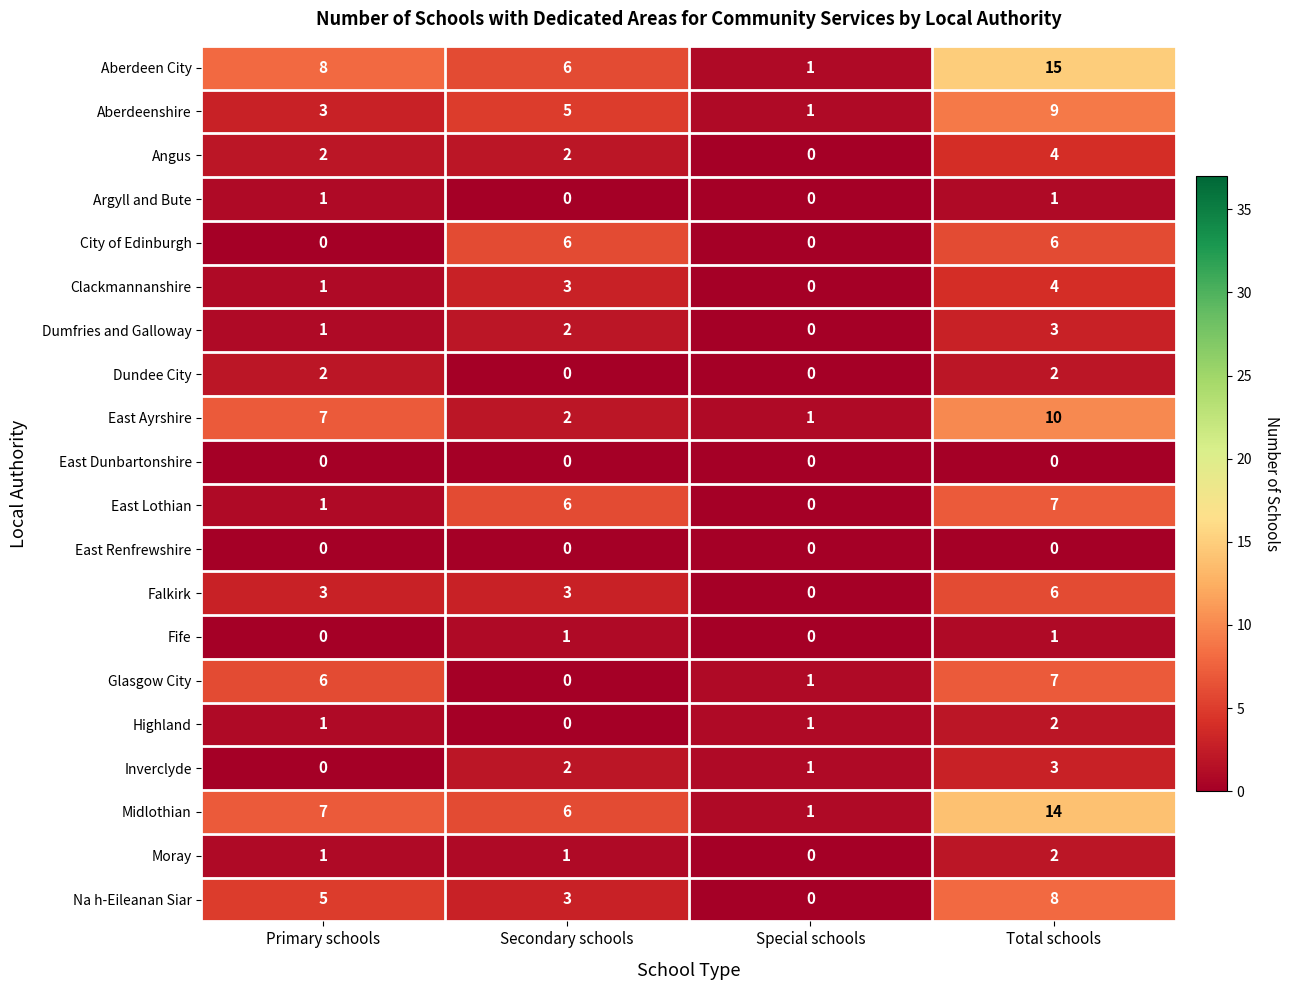

What is the difference between the highest and lowest values at Secondary schools?

6